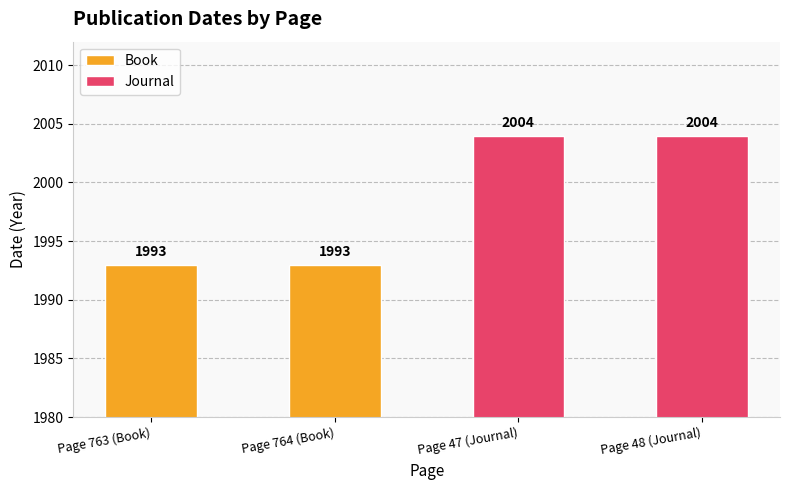

Is the value of Book at Page 764 (Book) greater than the value of Journal at Page 764 (Book)?

No